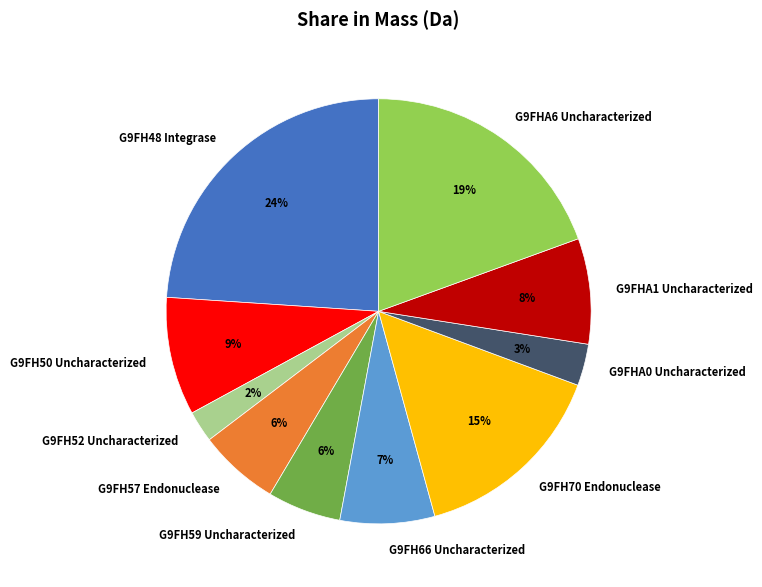

To the nearest percent, what percentage of the pie is G9FH50 Uncharacterized?

9%